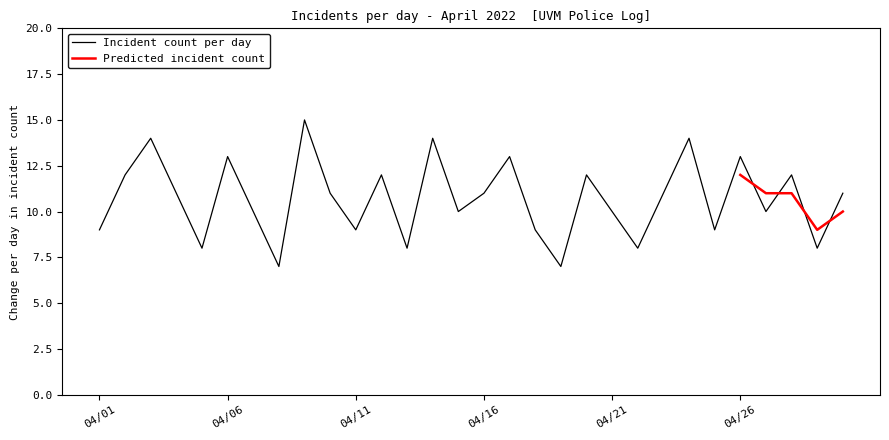

Which category has the highest value across all series?

04/09